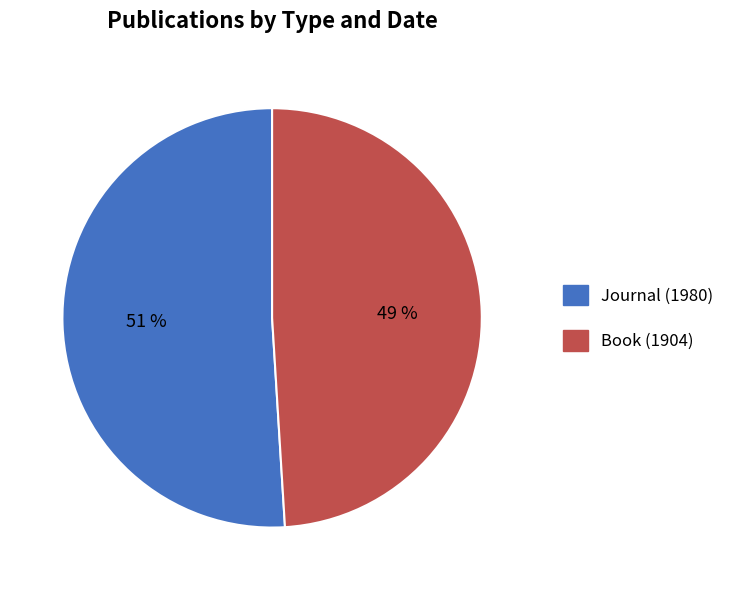

To the nearest percent, what is the difference between the Book (1904) and Journal (1980) slice percentages?

2%